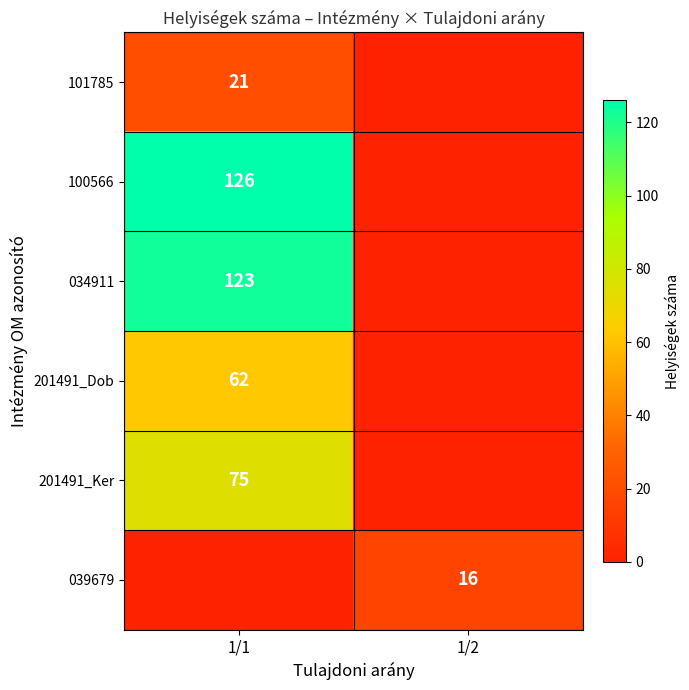

The value of 100566 at 1/1 is 209. True or false?

False